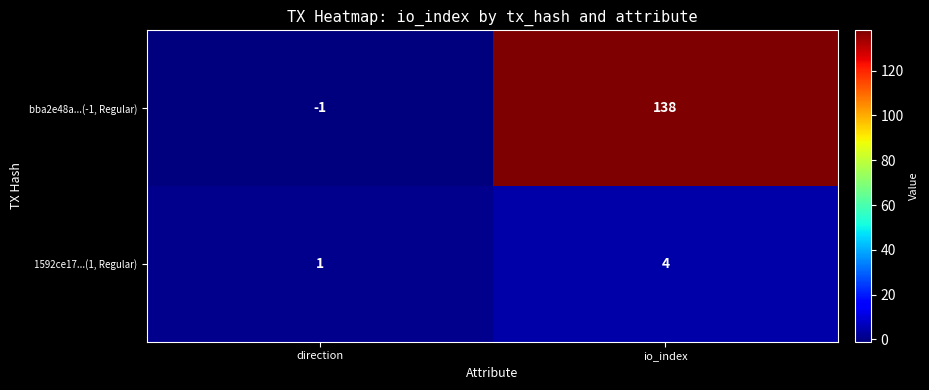

How many series are shown in this chart?

2